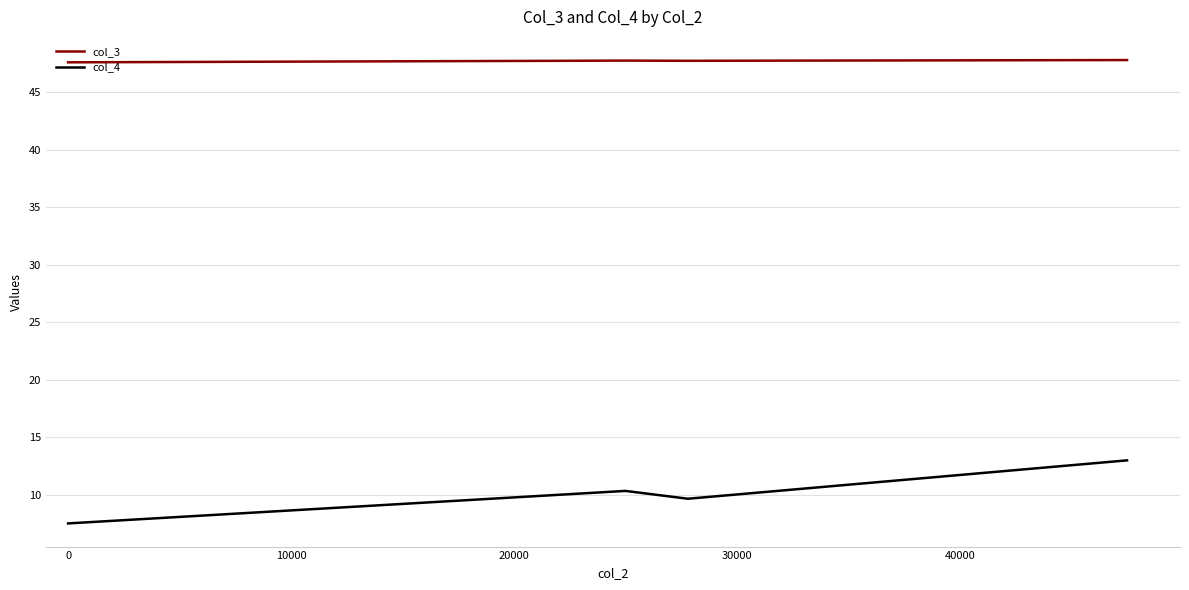

True or false: col_3 has more than 2 points higher than both neighbors.

False